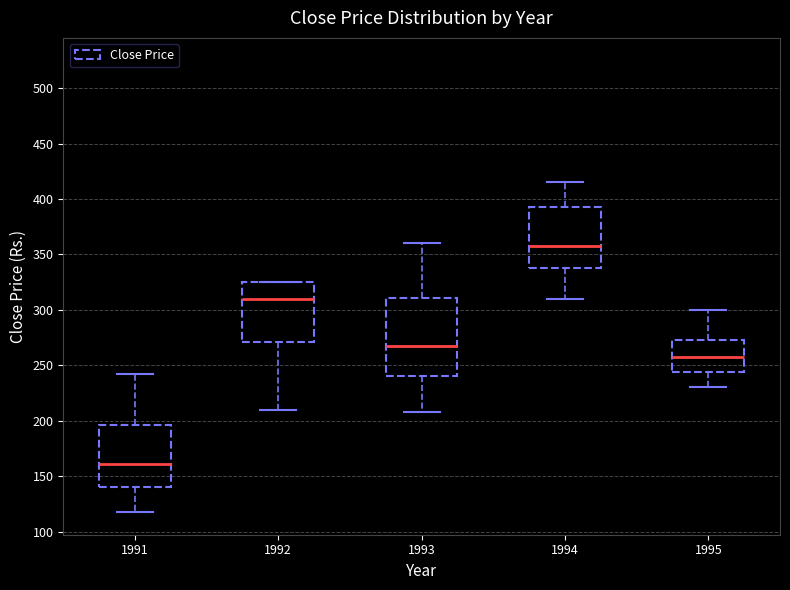

Where is the upper edge of the box at x = 1993 on the y-axis? The values are not printed on the chart, so give them approximately, as read against the axis.

310